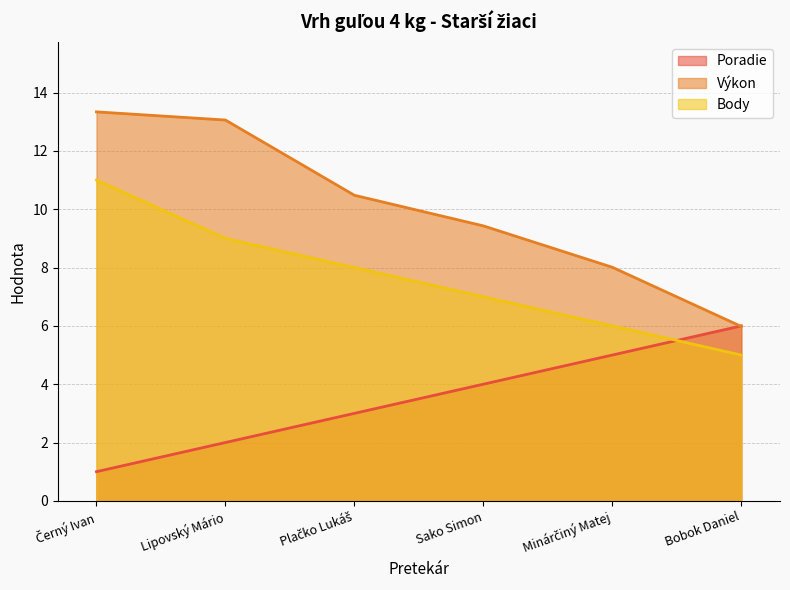

What is the sum of all Body values?

46.0